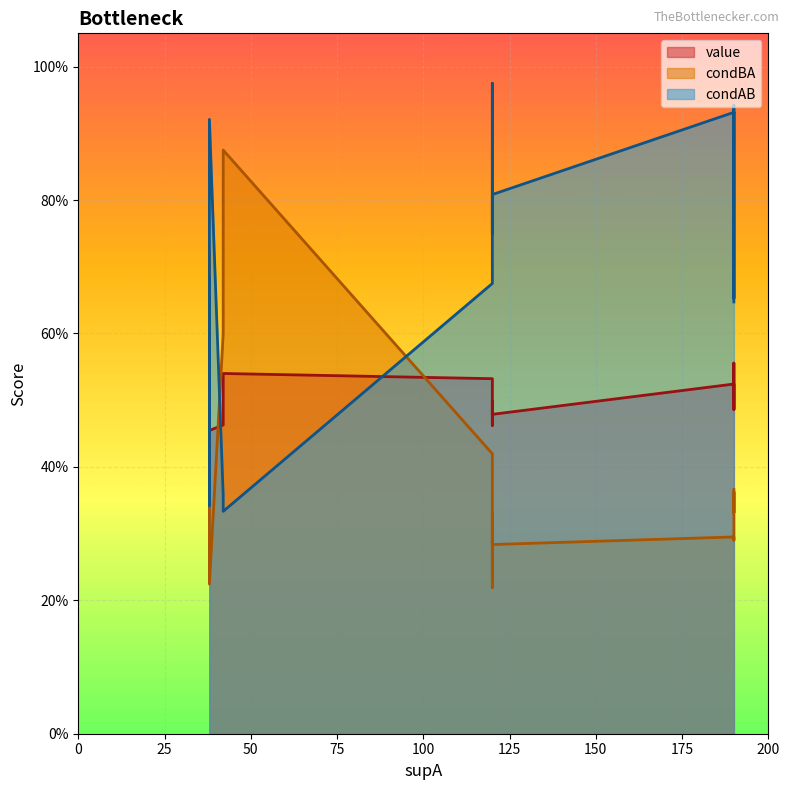

Which series has the widest spread of values?

condBA